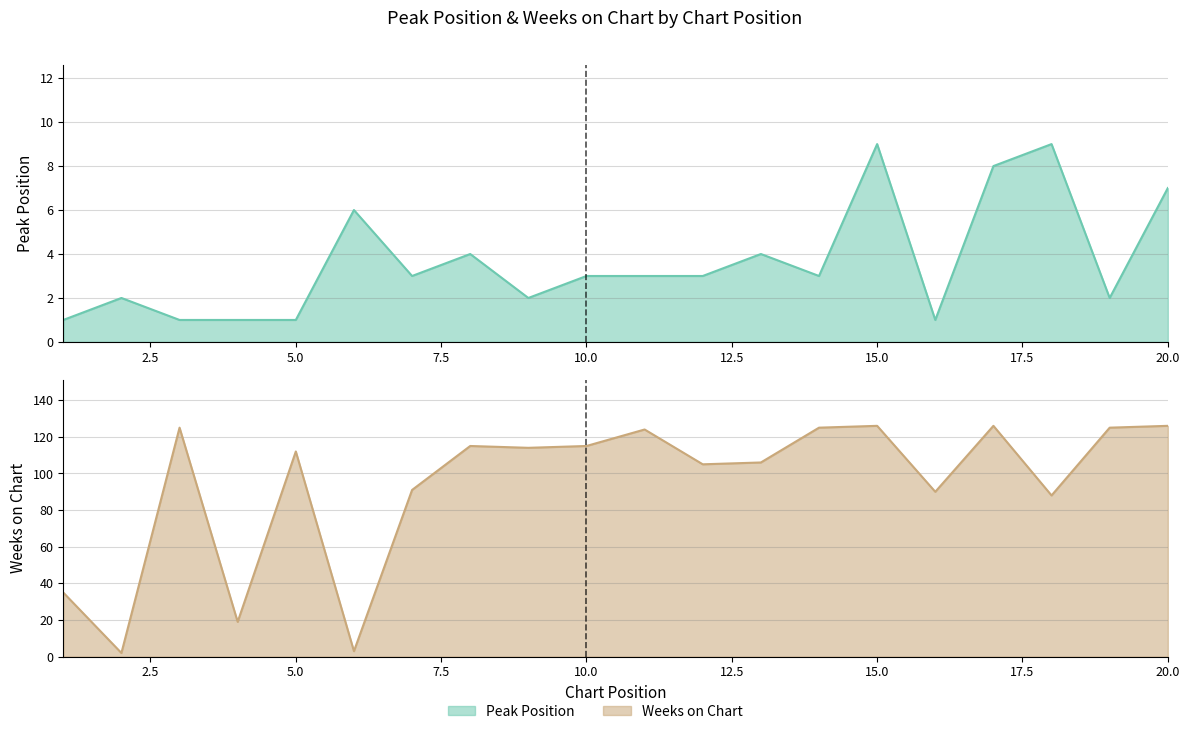

How many data points in Peak Position are above 3?

7